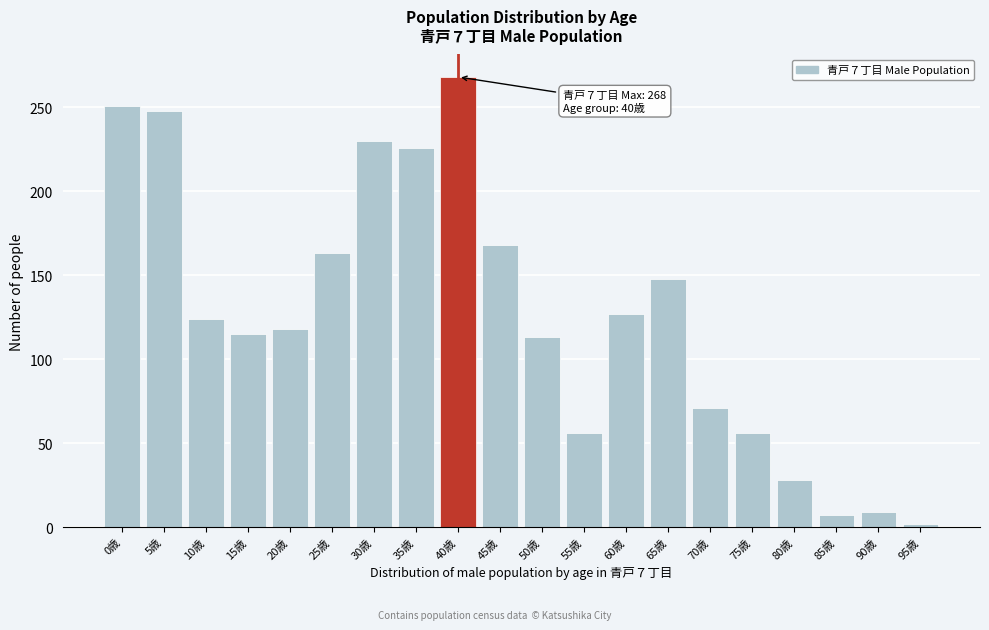

Reading left to right, what are all the values shown in this chart?

251	248	124	115	118	163	230	226	268	168	113	56	127	148	71	56	28	7	9	2